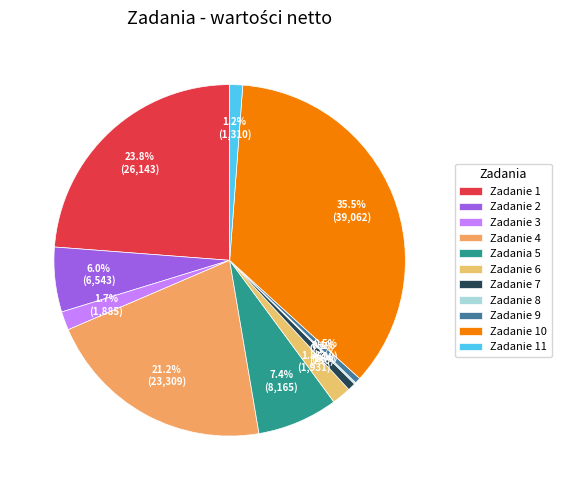

Which has a higher value, Zadanie 7 or Zadania 5?

Zadania 5